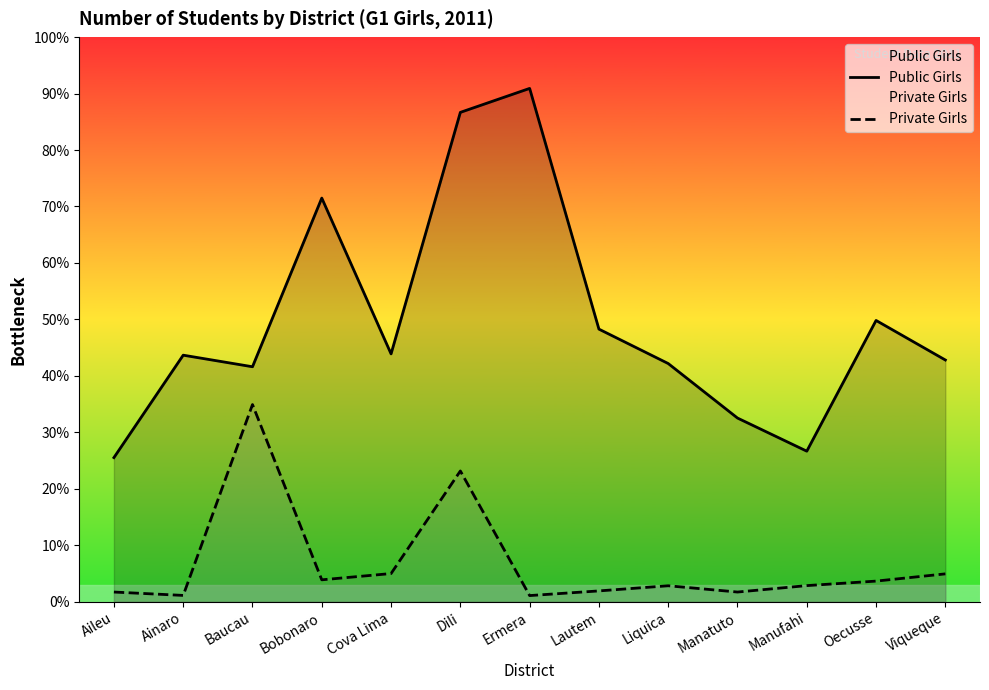

Reading left to right, what are all the values shown in this chart?

Public Girls: Aileu=897	Ainaro=1534	Baucau=1462	Bobonaro=2511	Cova Lima=1542	Dili=3044	Ermera=3193	Lautem=1696	Liquica=1482	Manatuto=1143	Manufahi=937	Oecusse=1750	Viqueque=1504
Private Girls: Aileu=61	Ainaro=40	Baucau=1227	Bobonaro=137	Cova Lima=176	Dili=814	Ermera=39	Lautem=68	Liquica=100	Manatuto=61	Manufahi=101	Oecusse=129	Viqueque=174